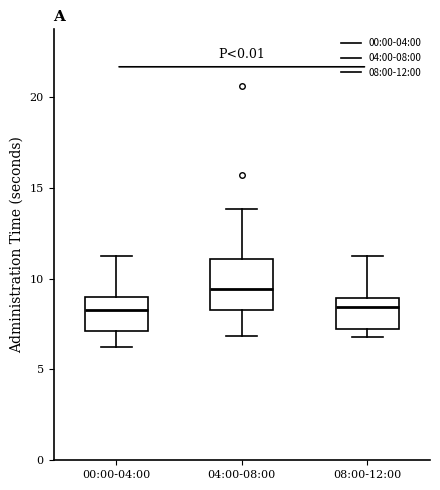

Reading left to right, transcribe this box plot: for each box, give where its median line is, the range the box spans, and where its two whiskers end, as read against the y-axis. The values are not printed on the chart, so give them approximately, as read against the axis.

00:00-04:00: median 8.5, box 7.0 to 9.0, whiskers 6.0 to 11.0
04:00-08:00: median 9.5, box 8.5 to 11.0, whiskers 7.0 to 14.0
08:00-12:00: median 8.5, box 7.0 to 9.0, whiskers 7.0 (just below the box's lower edge) to 11.0